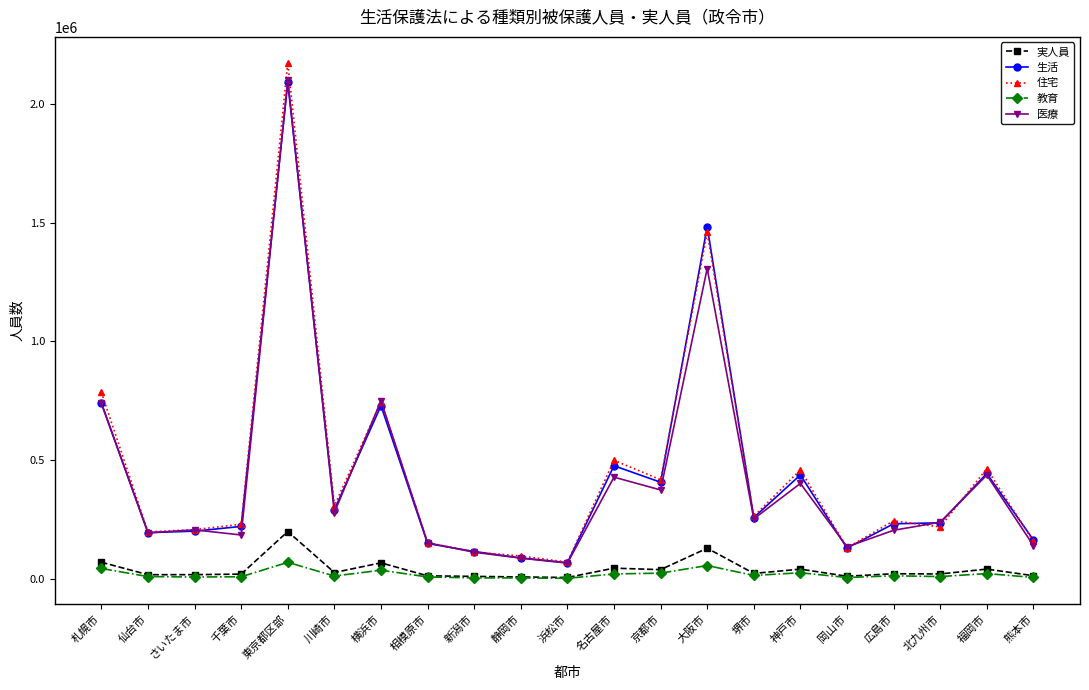

True or false: 医療 has a value of 68420 at 千葉市.

False